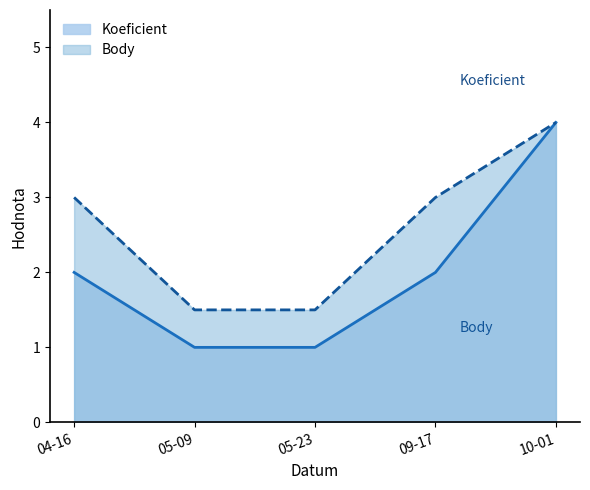

How many distinct data groups are displayed?

2